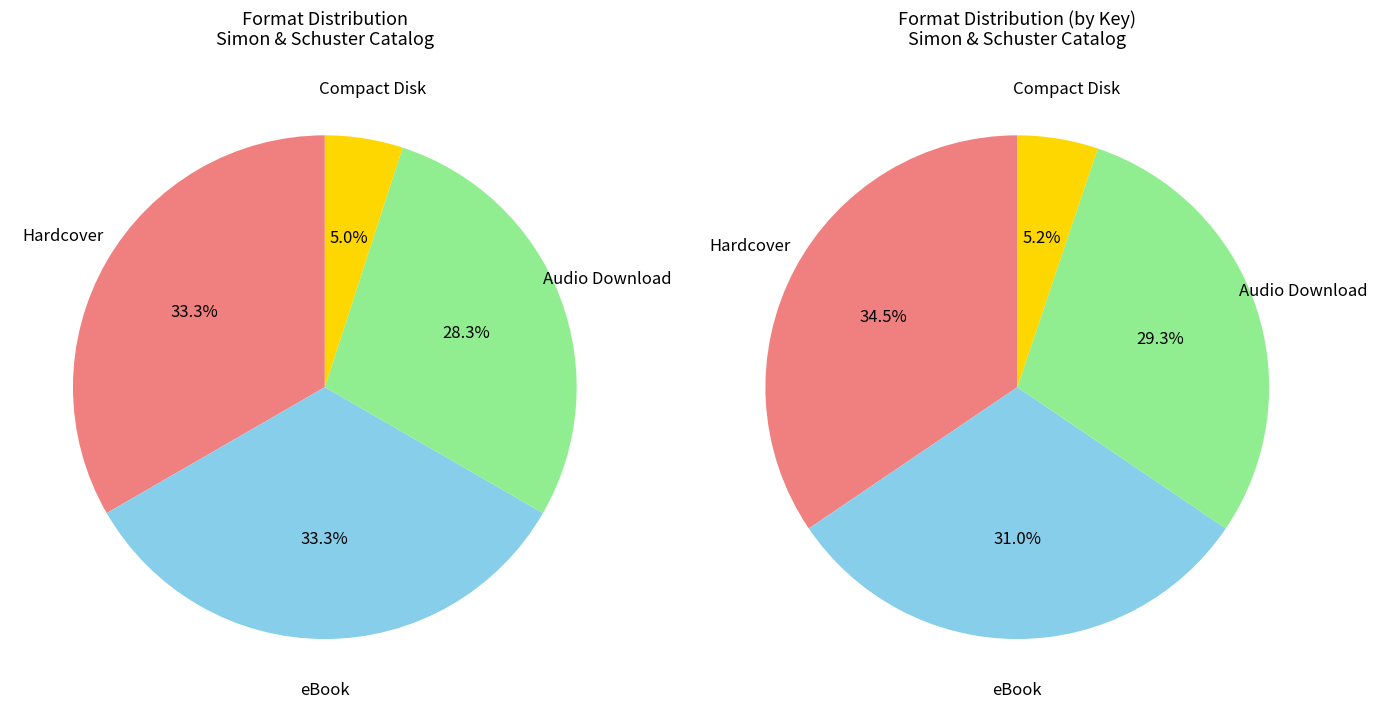

True or false: Audio Download accounts for 28% of the total.

True